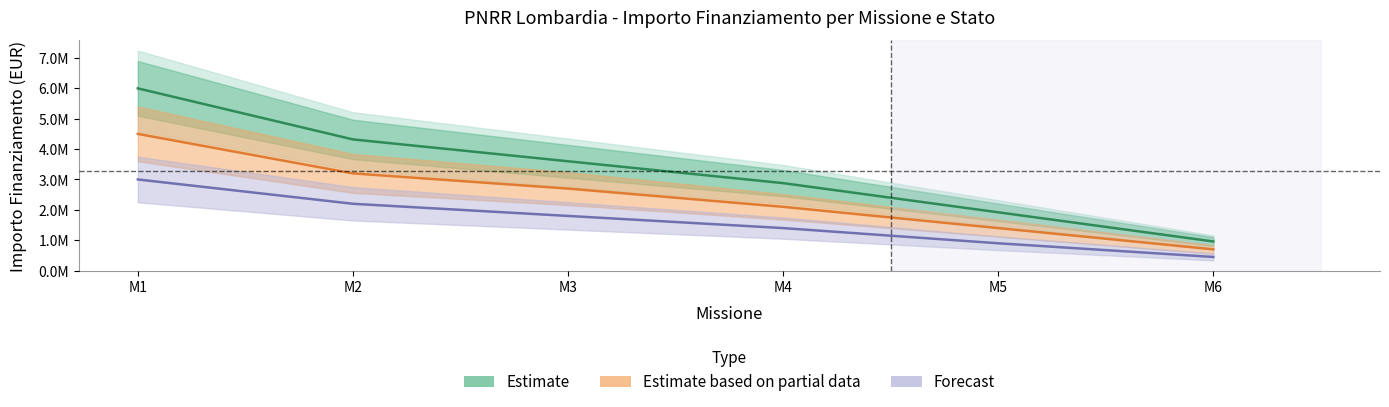

What is the average value of the Forecast series?

1625000